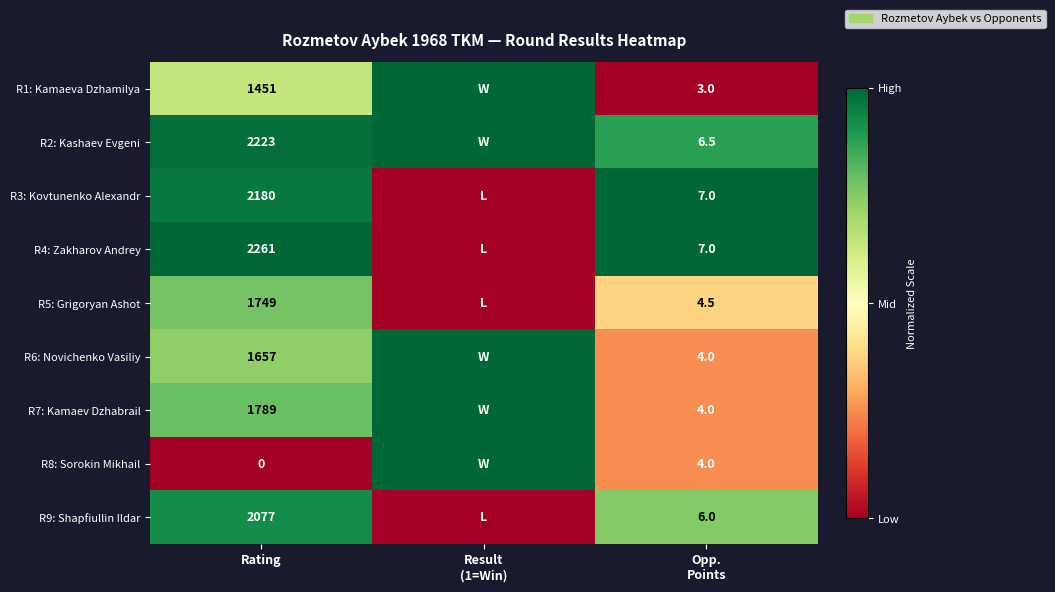

True or false: R3: Kovtunenko Alexandr has a value of 2180.0 at Rating.

True